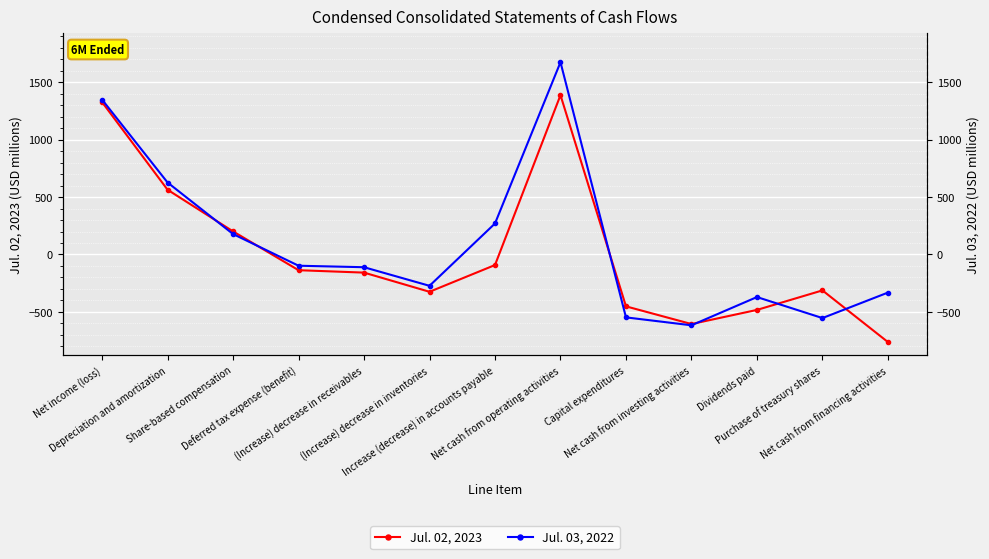

What is the label of the 12th point from the right?

Depreciation and amortization